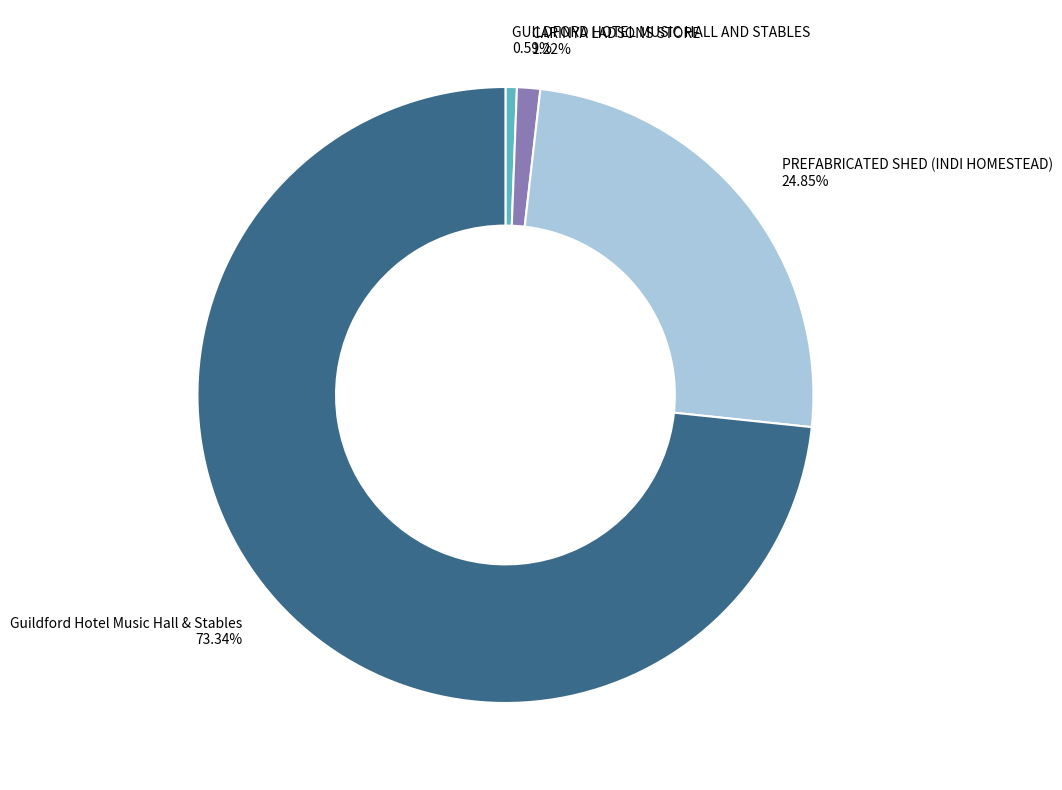

Count the number of slices in the pie.

4